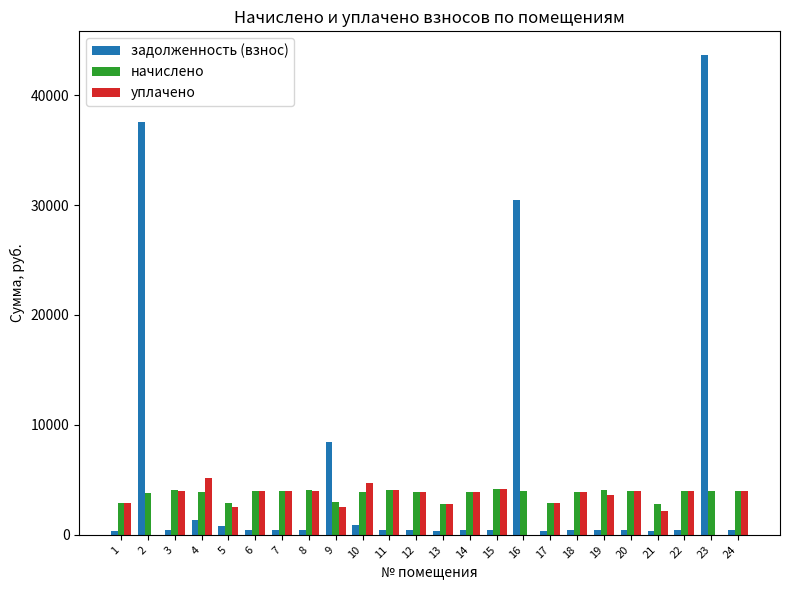

The уплачено series shows 1434.6 at 1. True or false?

False